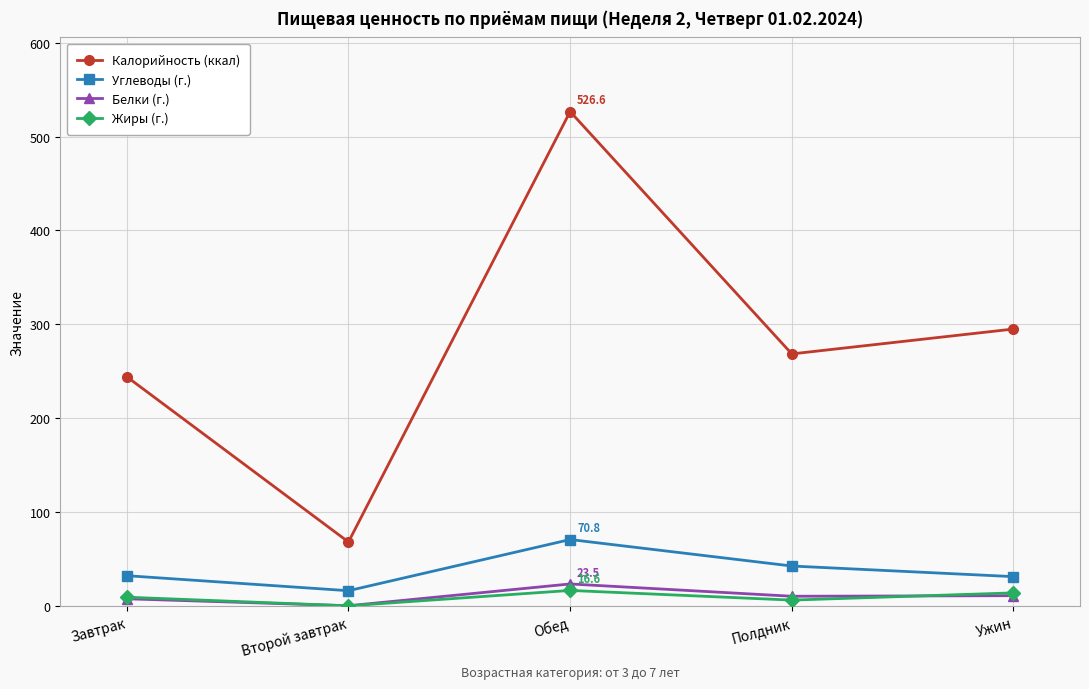

True or false: Калорийность (ккал) and Белки (г.) intersect in this chart.

False